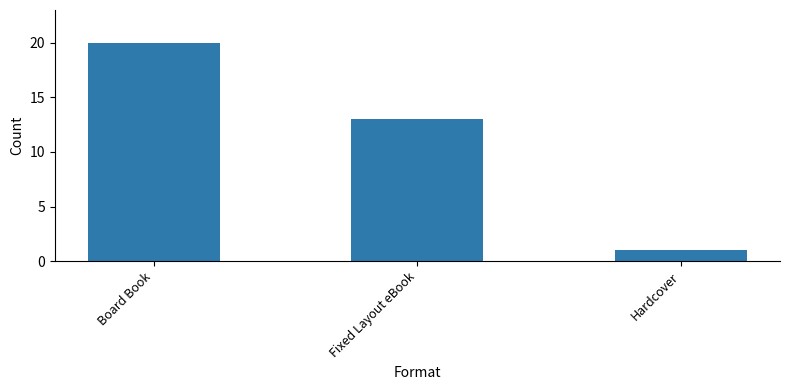

What is the label of the 2nd bar from the right?

Fixed Layout eBook